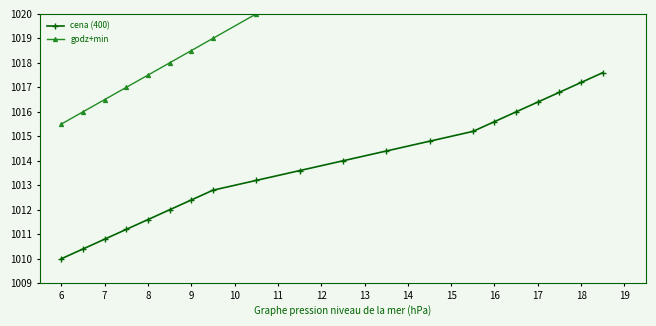

What is the label of the 3rd point from the left?

7